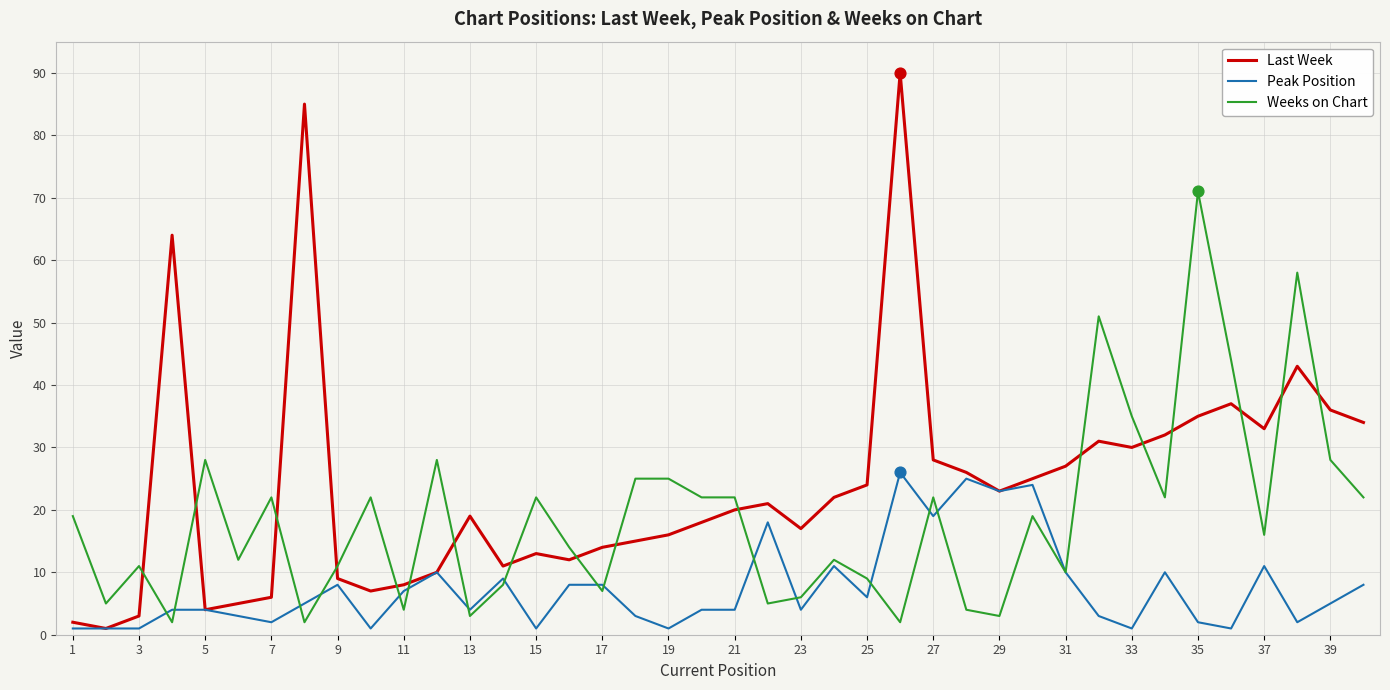

What are all the series names shown in the legend?

Last Week, Peak Position, Weeks on Chart